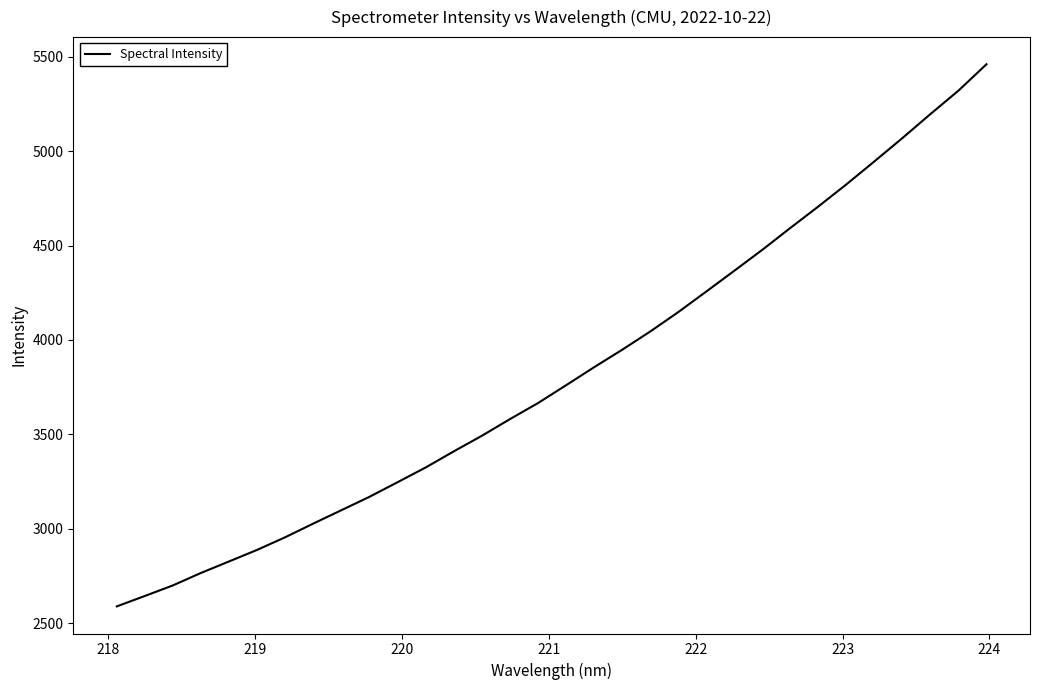

What is the maximum value shown in the chart?

5460.6